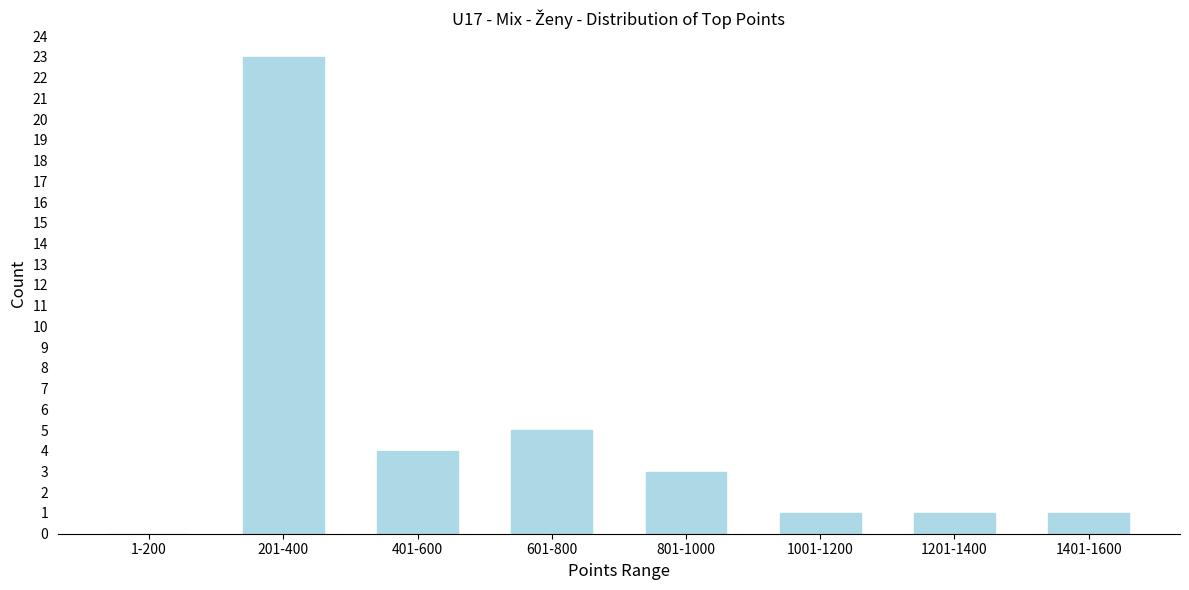

Reading left to right, list all the values displayed in this chart.

1-200=0	201-400=23	401-600=4	601-800=5	801-1000=3	1001-1200=1	1201-1400=1	1401-1600=1